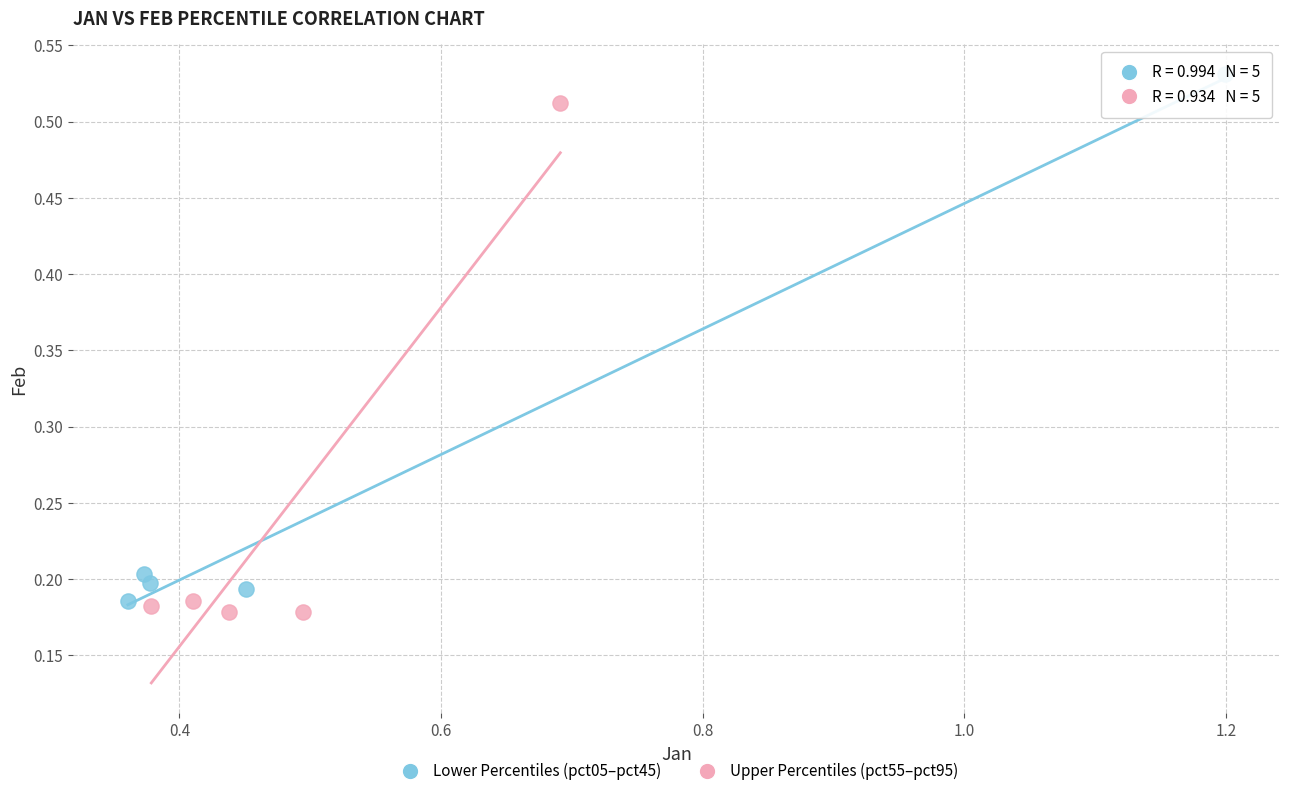

Which series reaches the maximum Y coordinate?

Lower Percentiles (pct05–pct45)